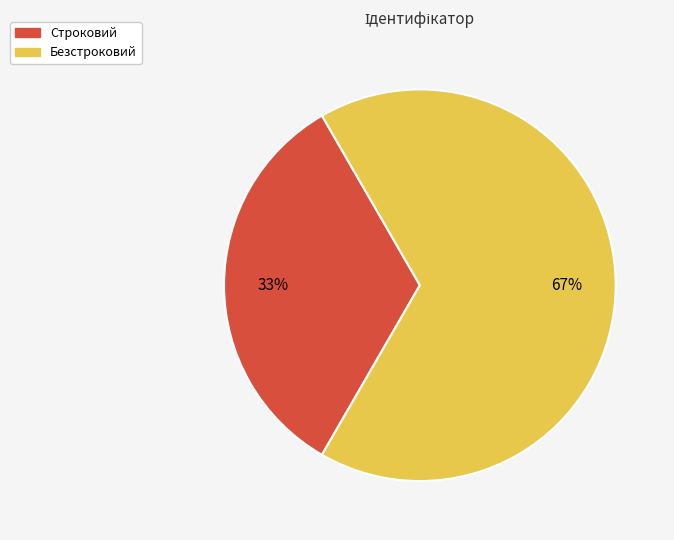

Combined, do Строковий and Безстроковий account for over 50%?

Yes